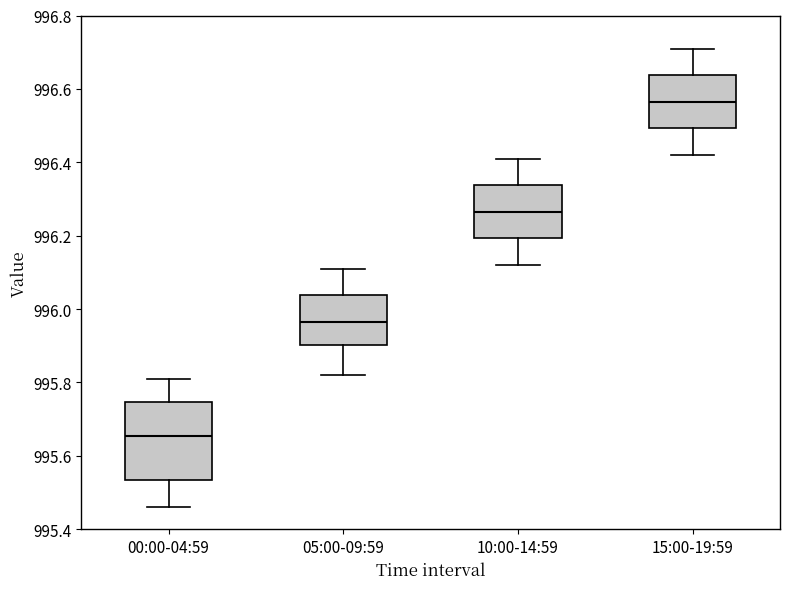

Comparing the boxes themselves (not the whiskers), which one is the tallest?

00:00-04:59